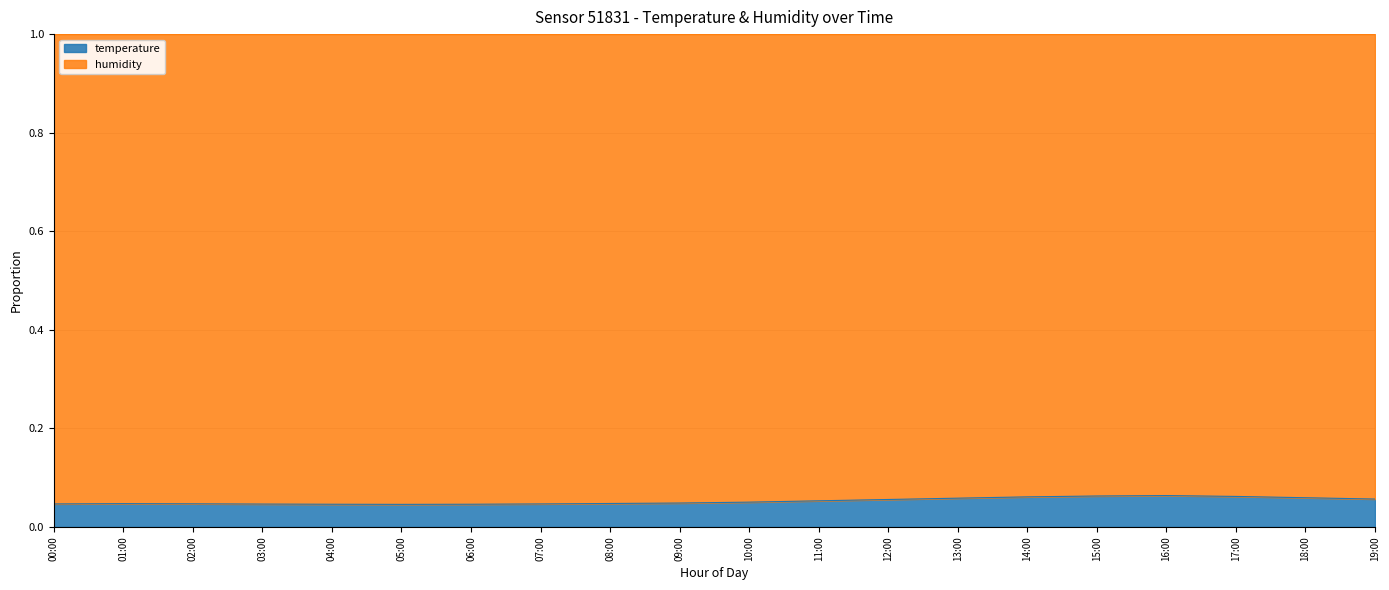

List the labels in order of value, smallest first.

05:00, 04:00, 06:00, 03:00, 00:00, 07:00, 02:00, 01:00, 08:00, 09:00, 10:00, 11:00, 12:00, 19:00, 13:00, 18:00, 14:00, 17:00, 15:00, 16:00